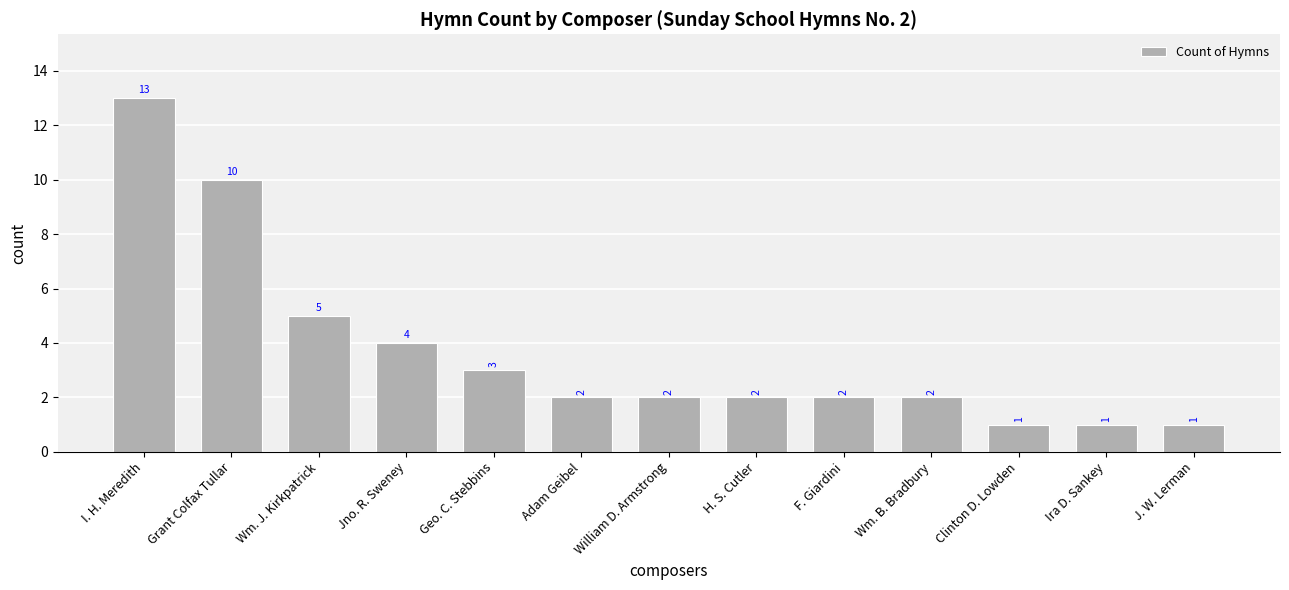

At which category does the chart reach its peak across all series?

I. H. Meredith